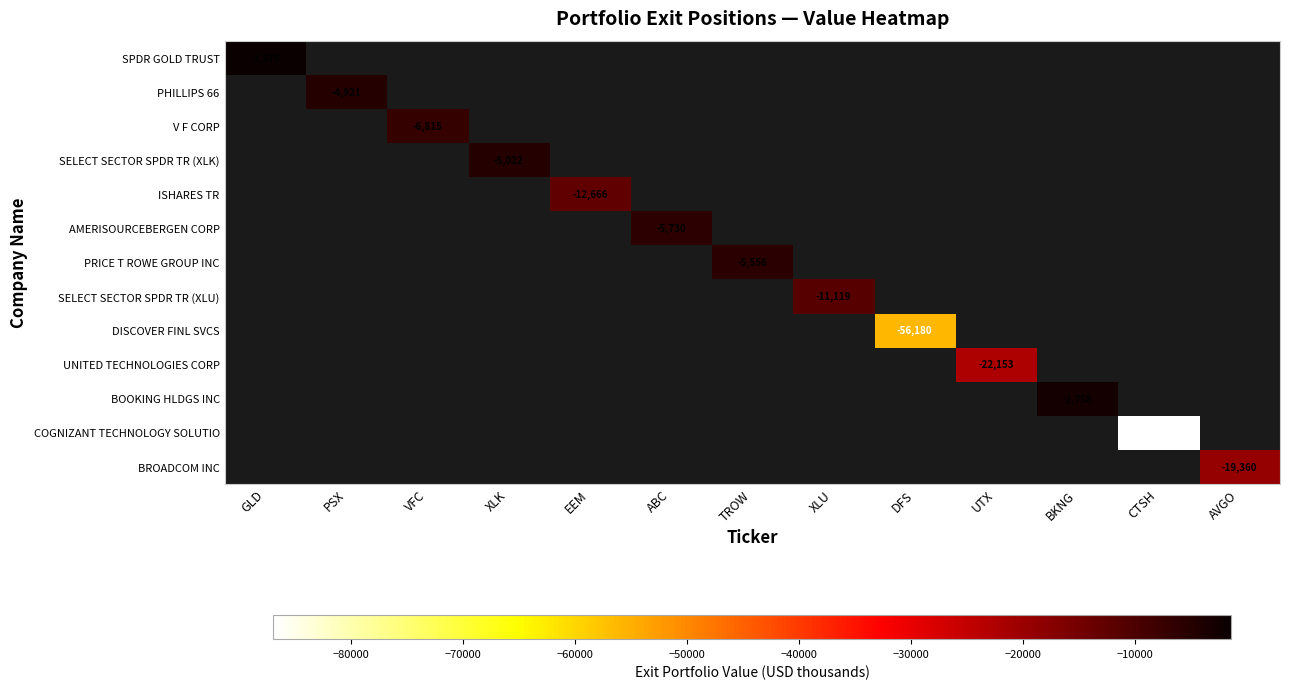

What is the smallest value displayed?

-86949.0